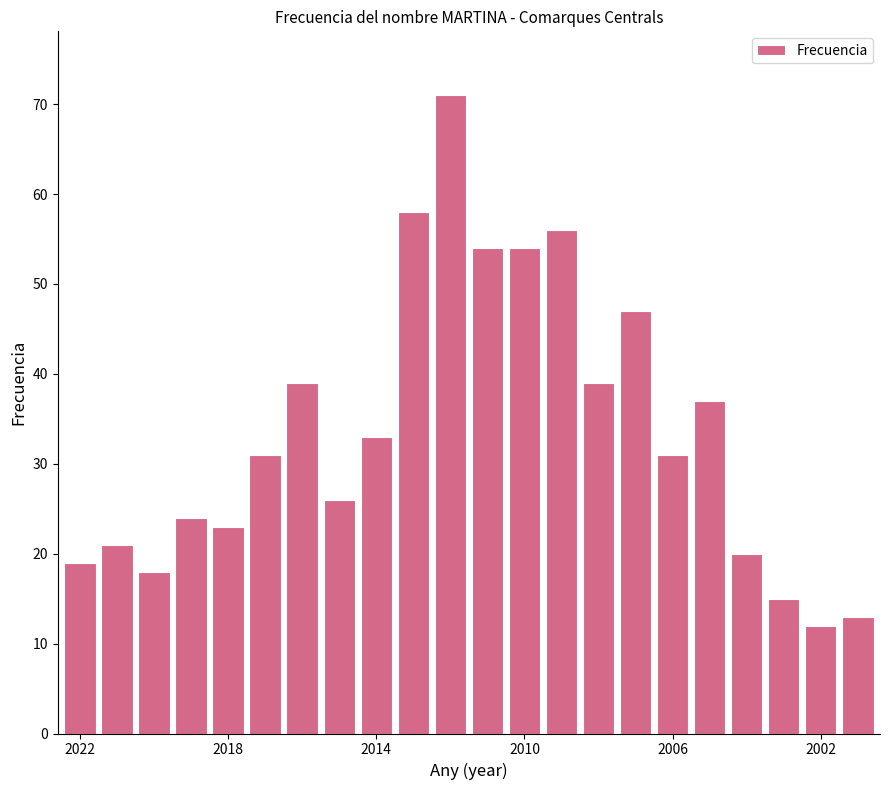

What is the maximum value shown in the chart?

71